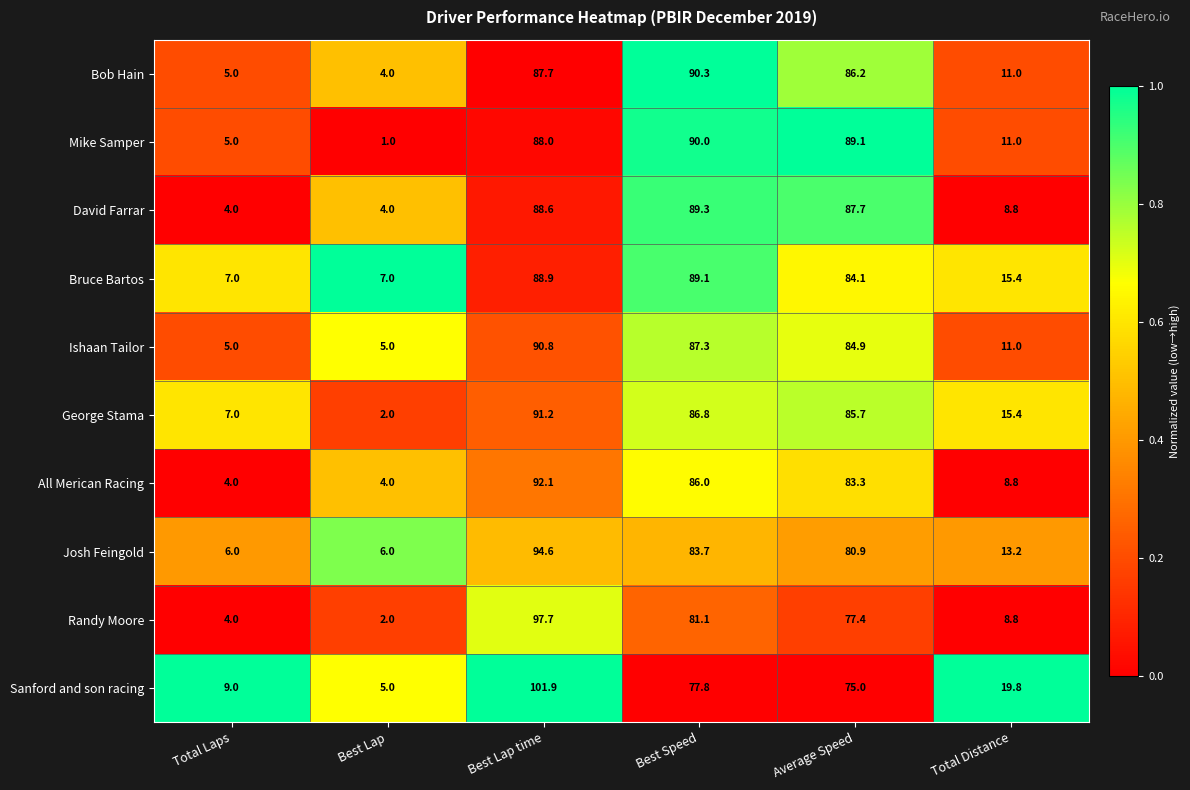

At which category is the sum across all series the highest?

Best Lap time